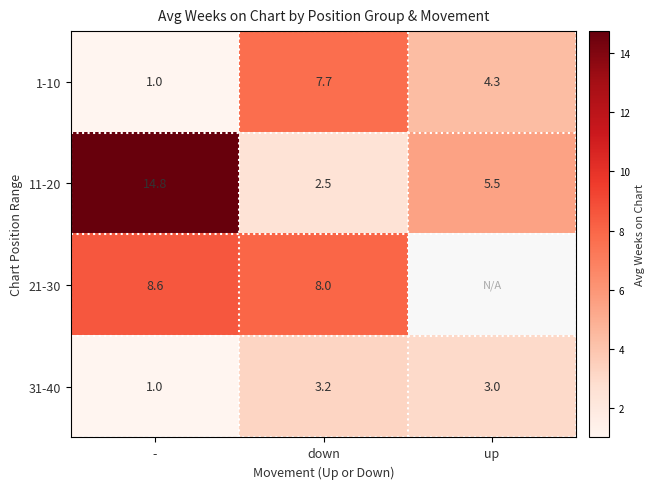

What is the total value across all series at -?

25.4